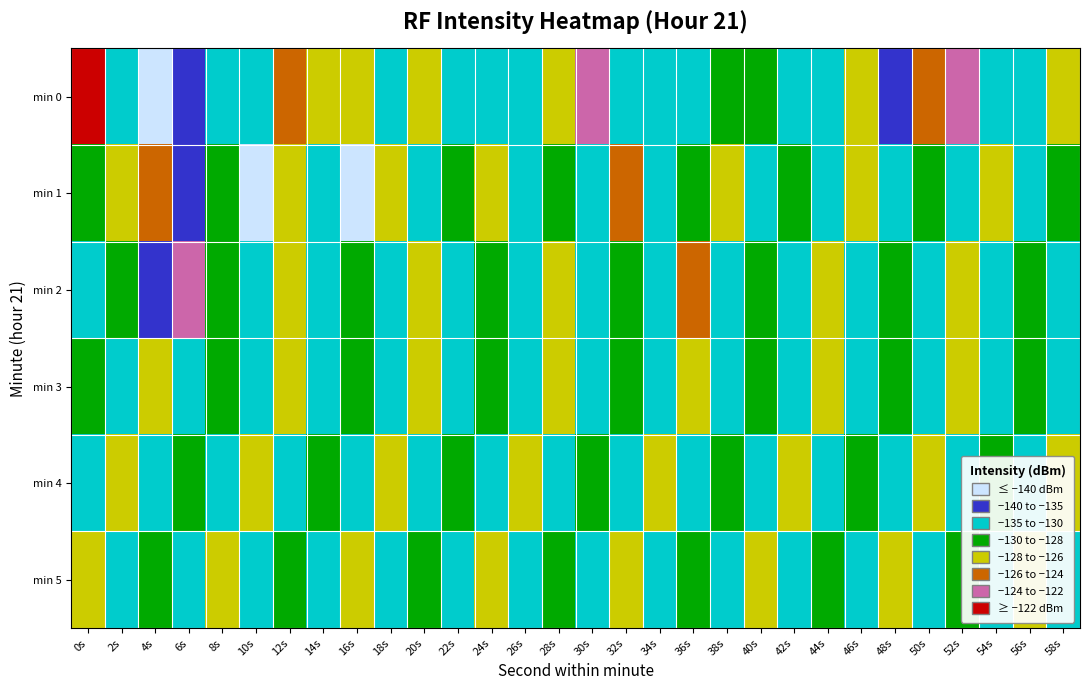

What is the difference between the highest and lowest values at 44s?

6.6